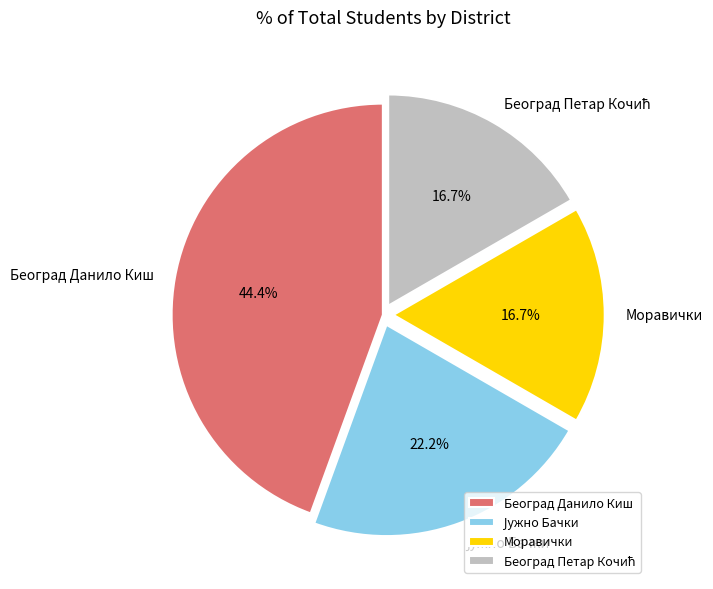

What is the ratio of the value at Београд Данило Киш to the value at Моравички?

2.7